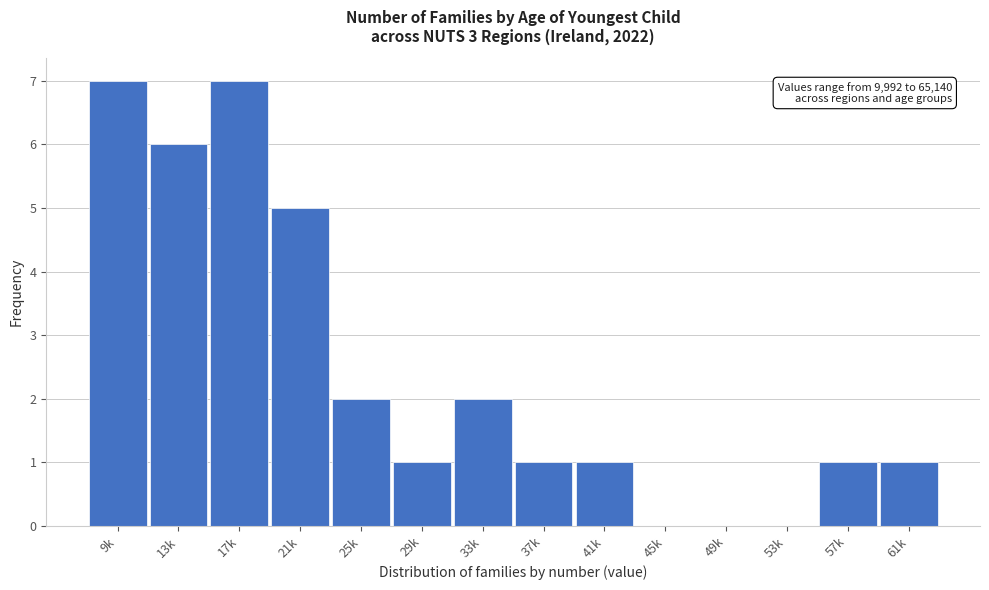

Reading left to right, transcribe all the data shown in this chart.

9k=7	13k=6	17k=7	21k=5	25k=2	29k=1	33k=2	37k=1	41k=1	45k=0	49k=0	53k=0	57k=1	61k=1